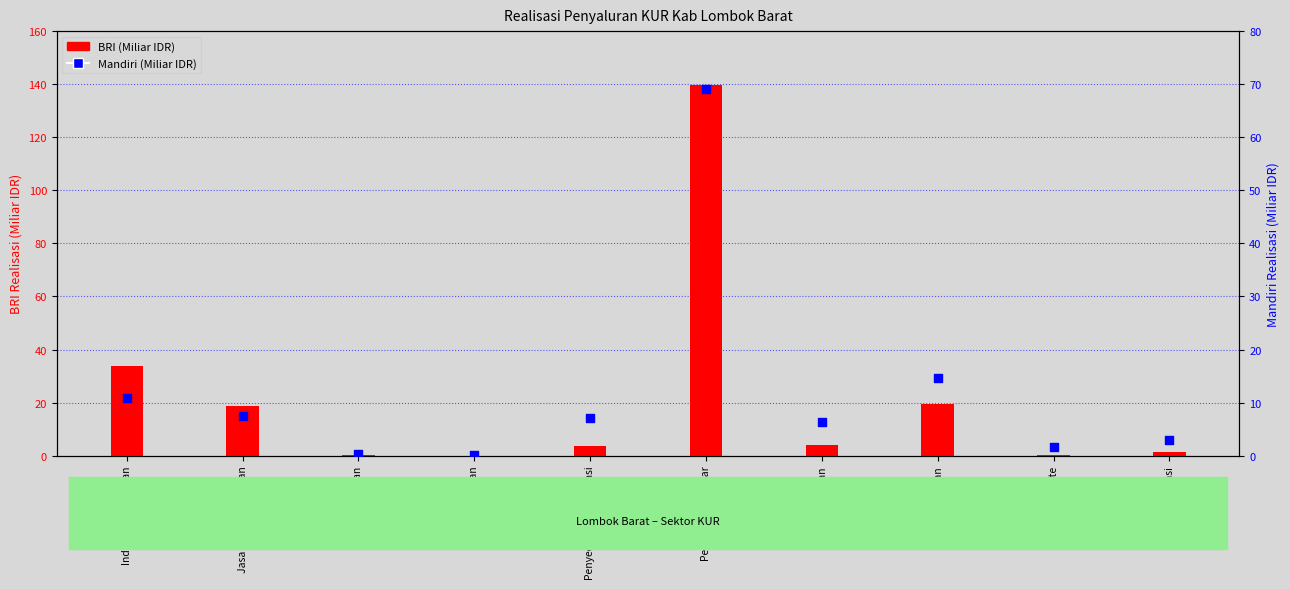

What are all the series names shown in the legend?

BRI, Mandiri